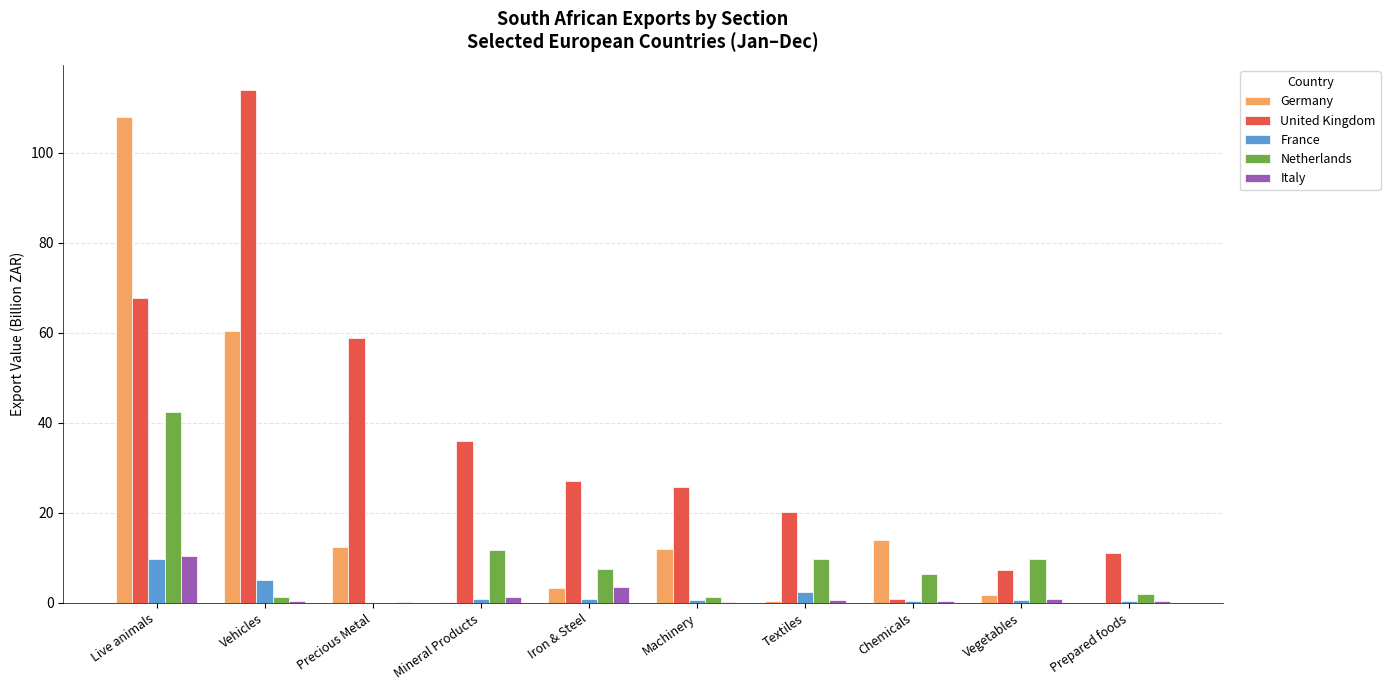

Which category has the highest value across all series?

Vehicles